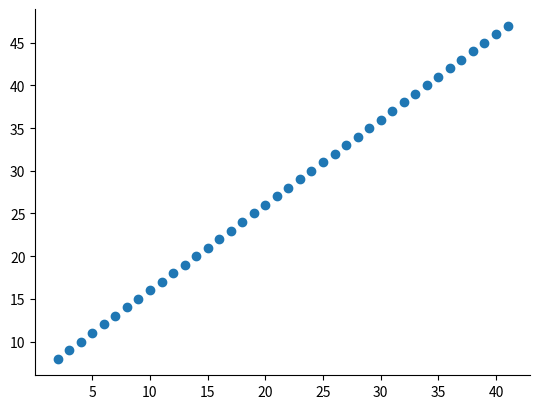

What is the range of X values (max minus min)?

39